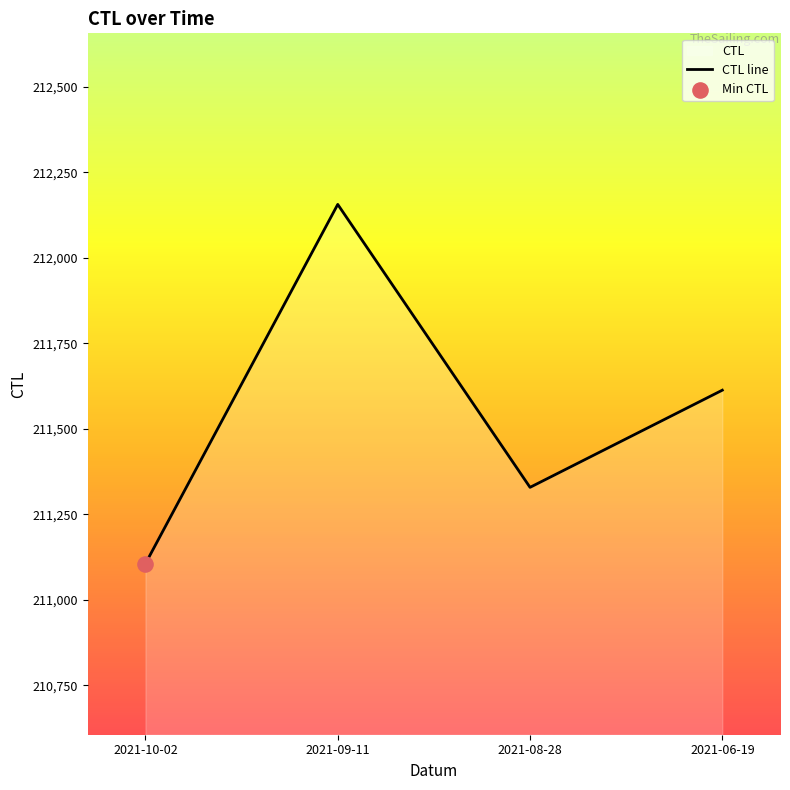

What is the change in value from 2021-08-28 to 2021-06-19?

+284